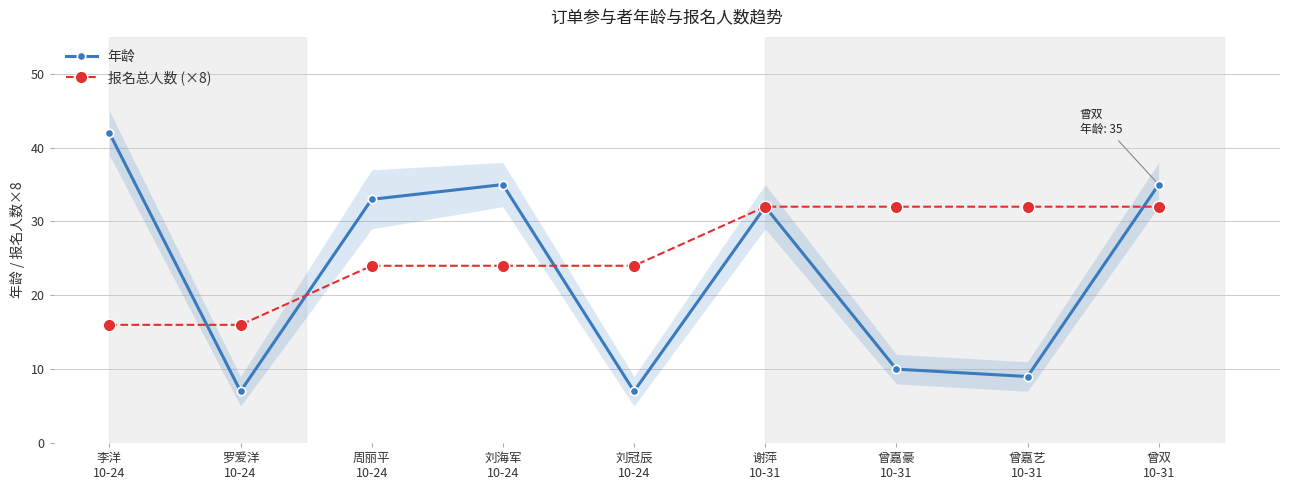

Count the 报名总人数 (×8) values in the range 24 to 32.

7